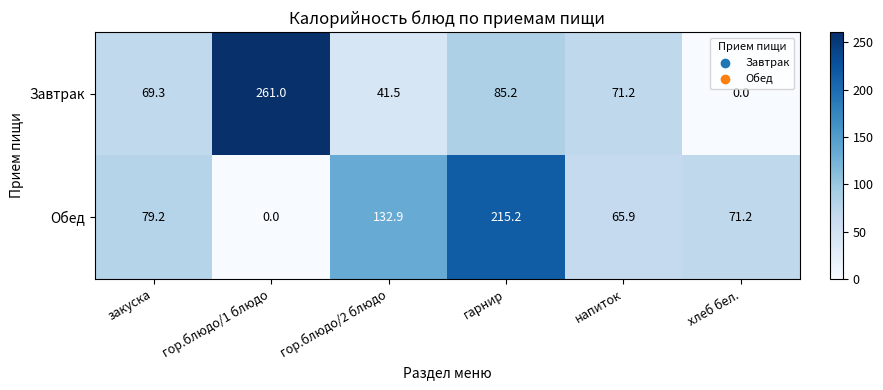

The value of Обед at гарнир is 385.9. True or false?

False